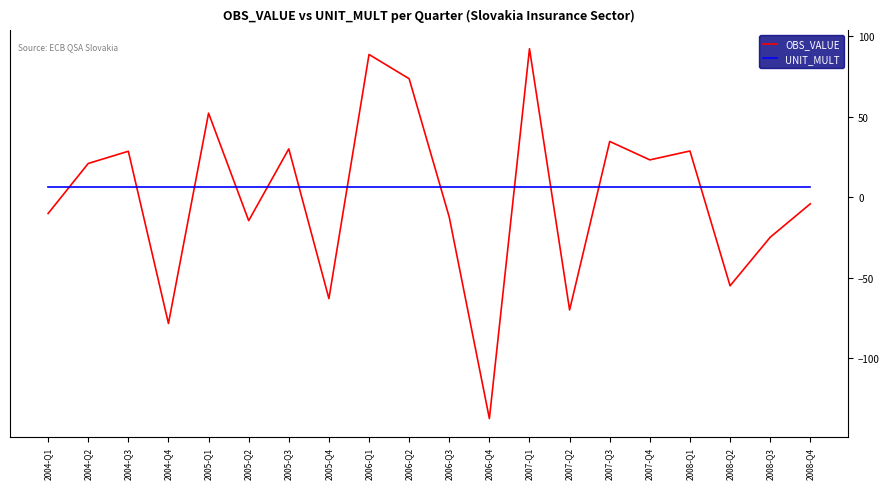

What are all the series names shown in the legend?

OBS_VALUE, UNIT_MULT